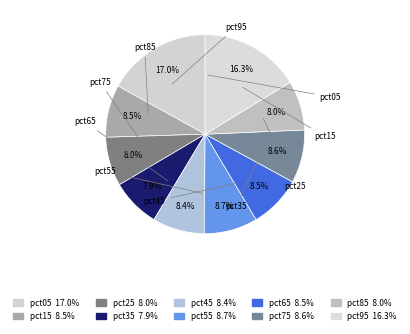

Which slice is the smallest?

pct35